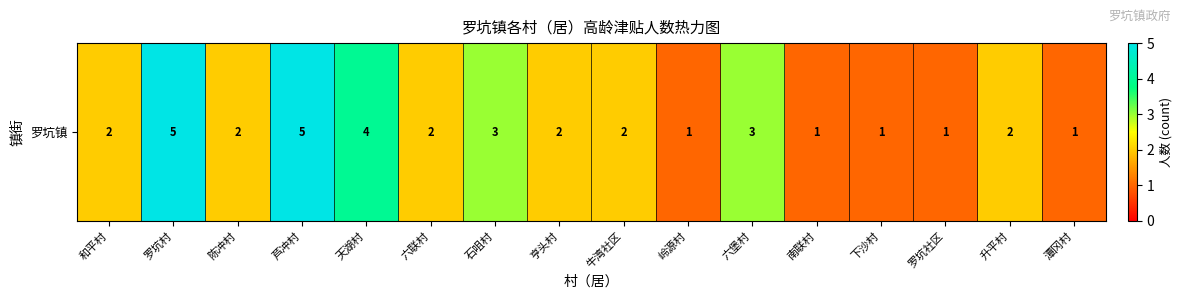

Rank the categories by value from lowest to highest.

岭源村, 南联村, 下沙村, 罗坑社区, 潭冈村, 和平村, 陈冲村, 六联村, 亨头村, 牛湾社区, 升平村, 石咀村, 六堡村, 天湖村, 罗坑村, 芦冲村